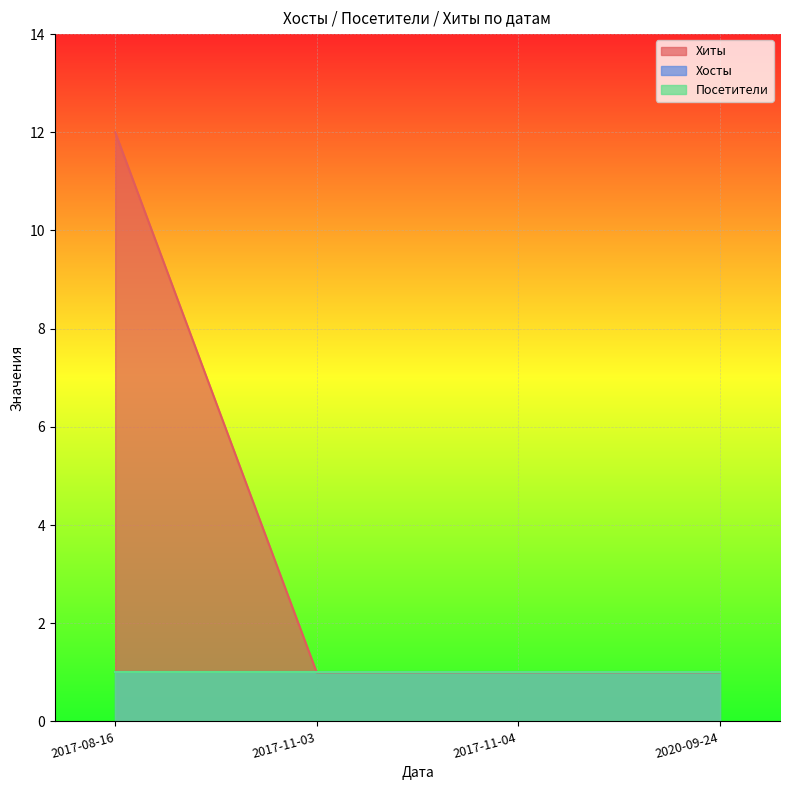

Which series changed the most between 2017-08-16 and 2020-09-24?

Хиты